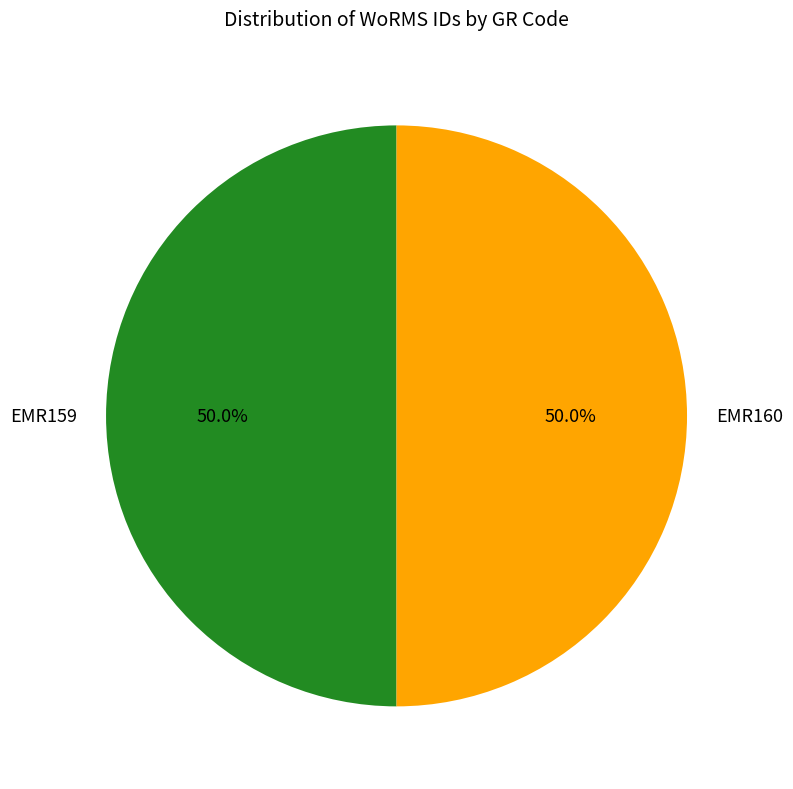

To the nearest percent, what percentage of the pie is EMR159?

50%